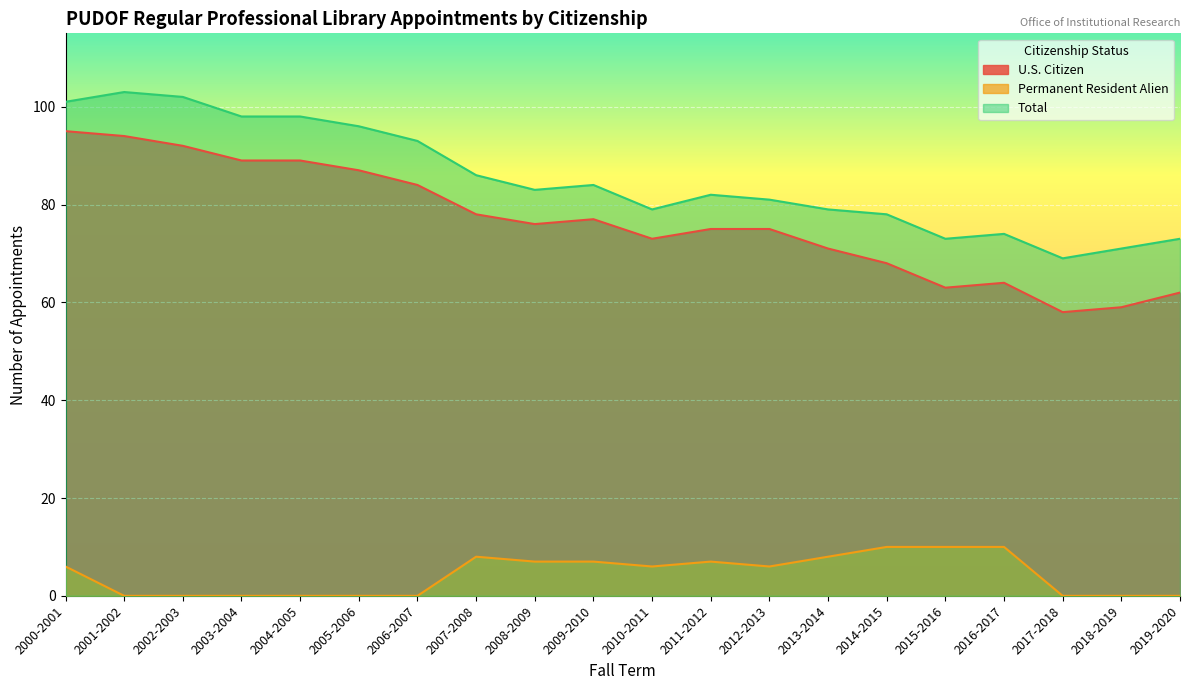

Is the value of Permanent Resident Alien at 2006-2007 greater than the value of Total at 2018-2019?

No